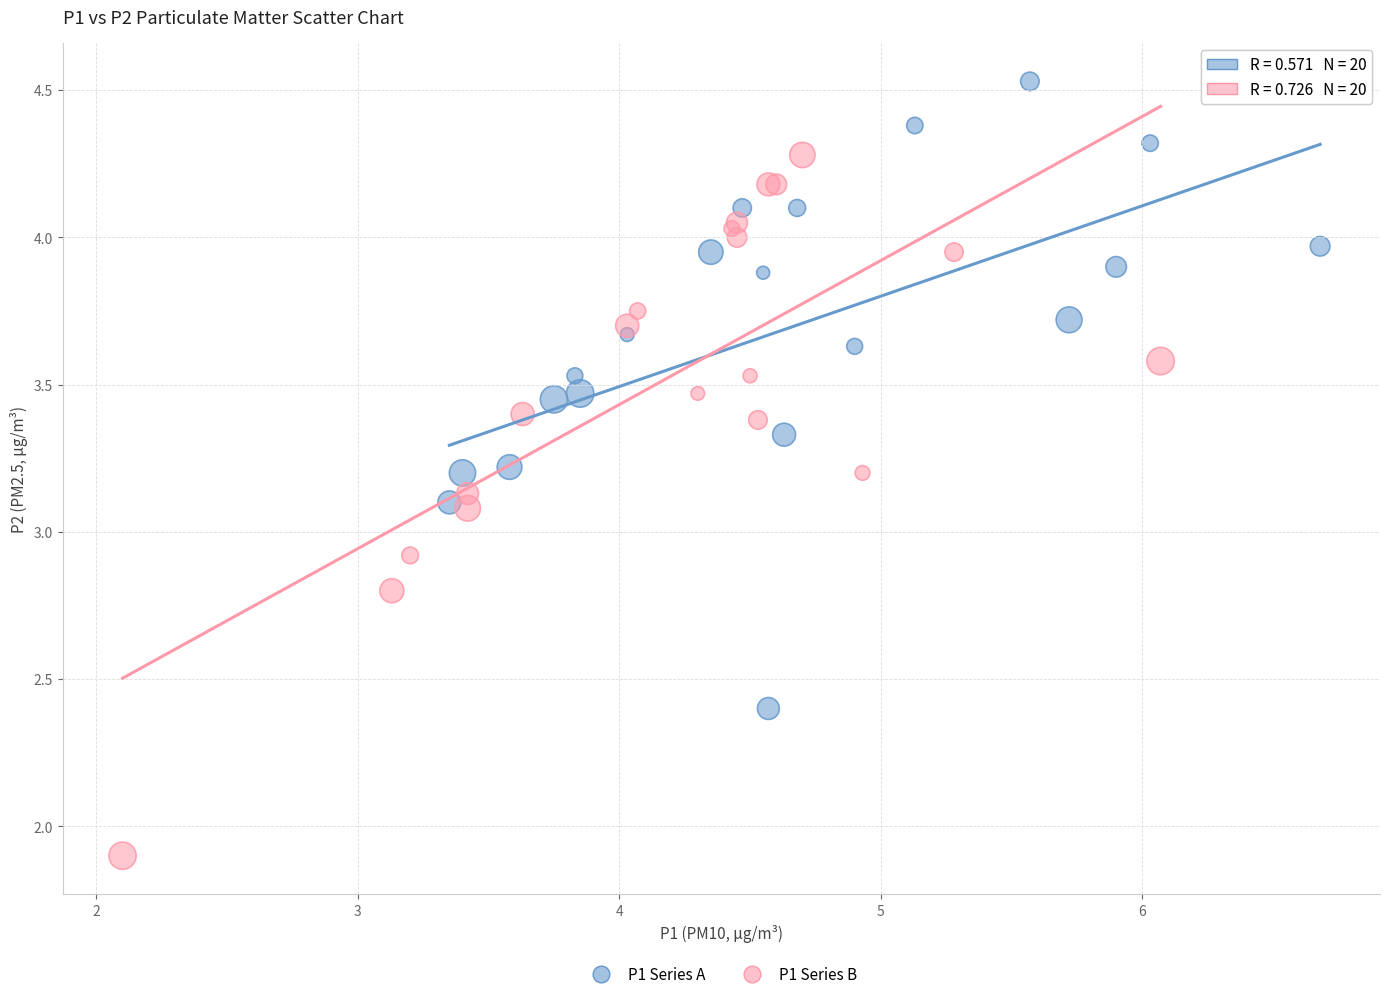

Which series has the largest Y range (max minus min)?

P1 Series B